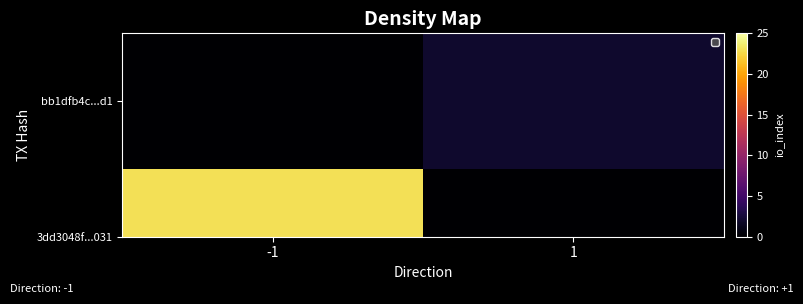

Reading right to left, extract all data points from this chart.

2	0